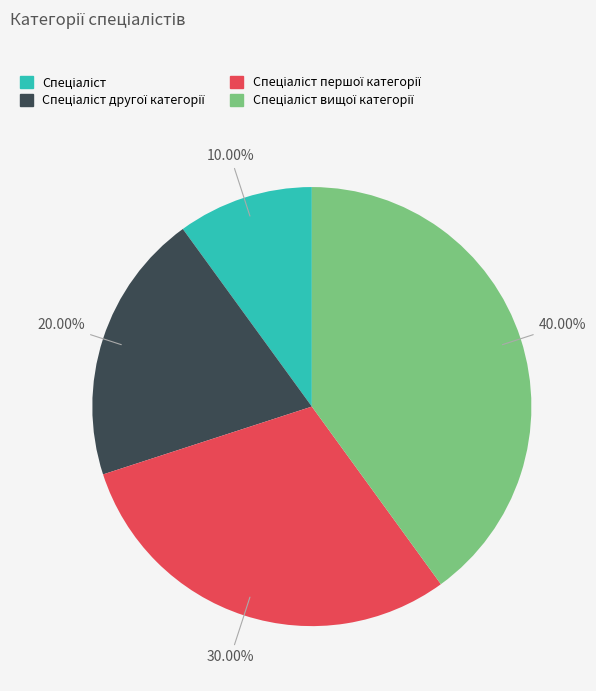

To the nearest percent, what is the average slice percentage?

25%